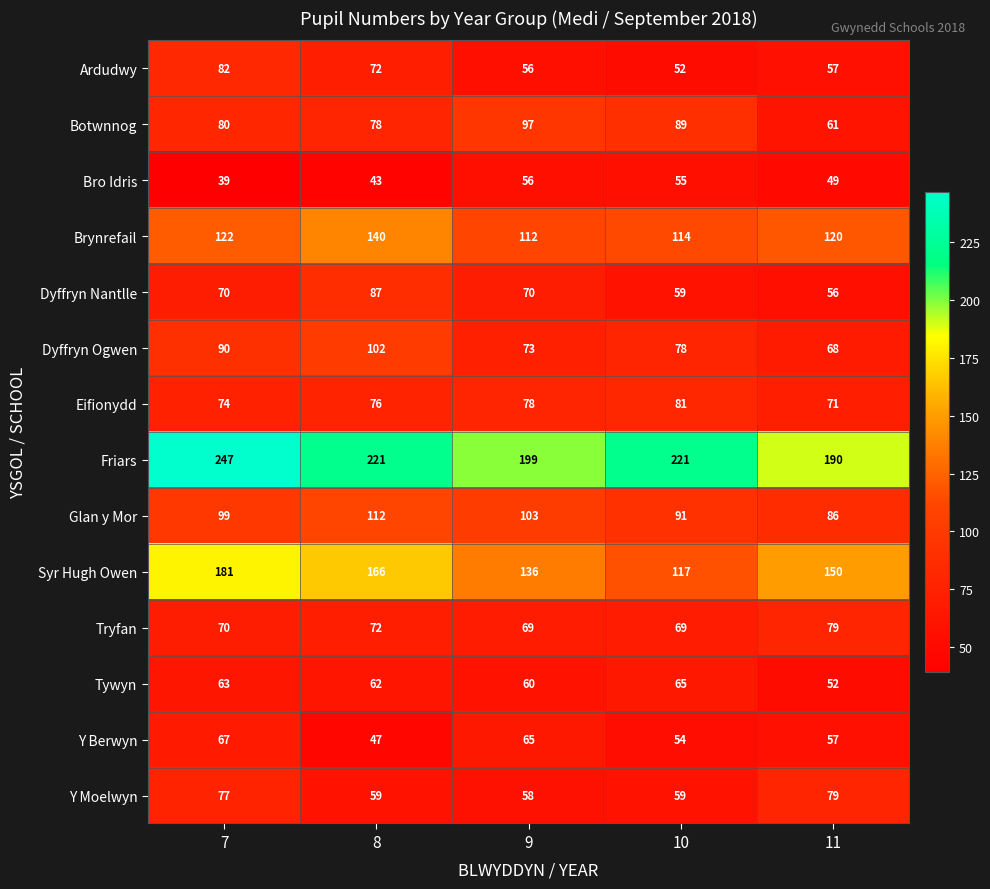

The value of Dyffryn Ogwen at 8 is 102. True or false?

True